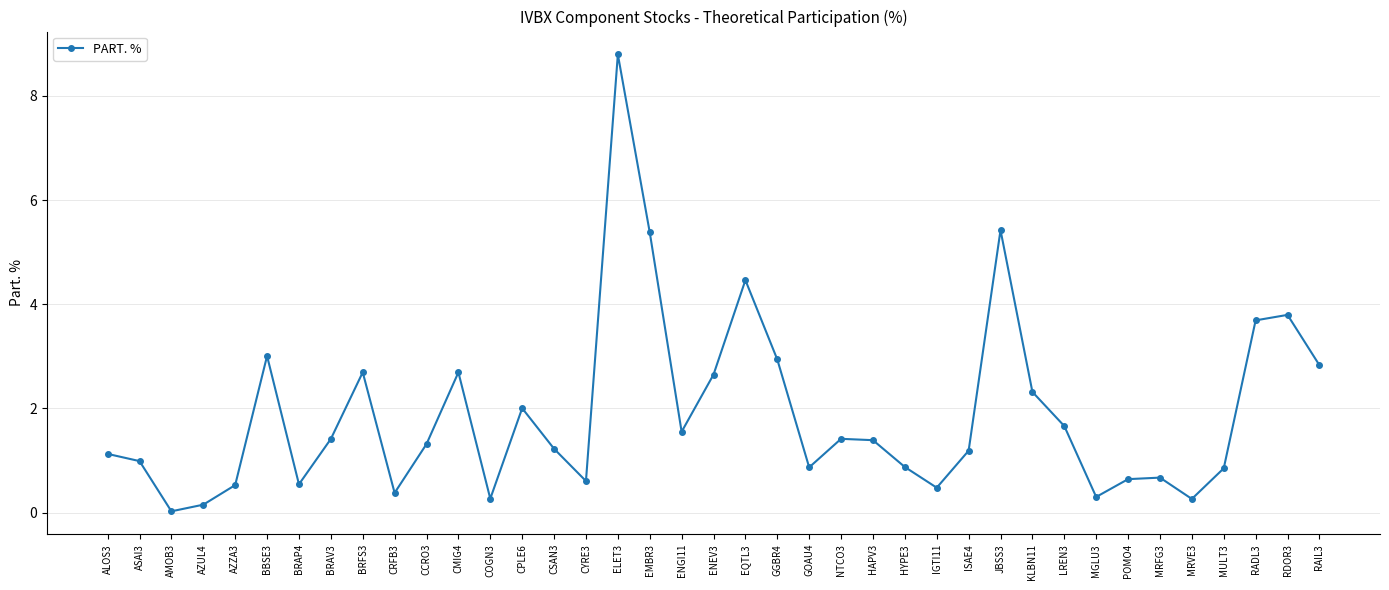

Does the chart have visible grid lines?

Yes